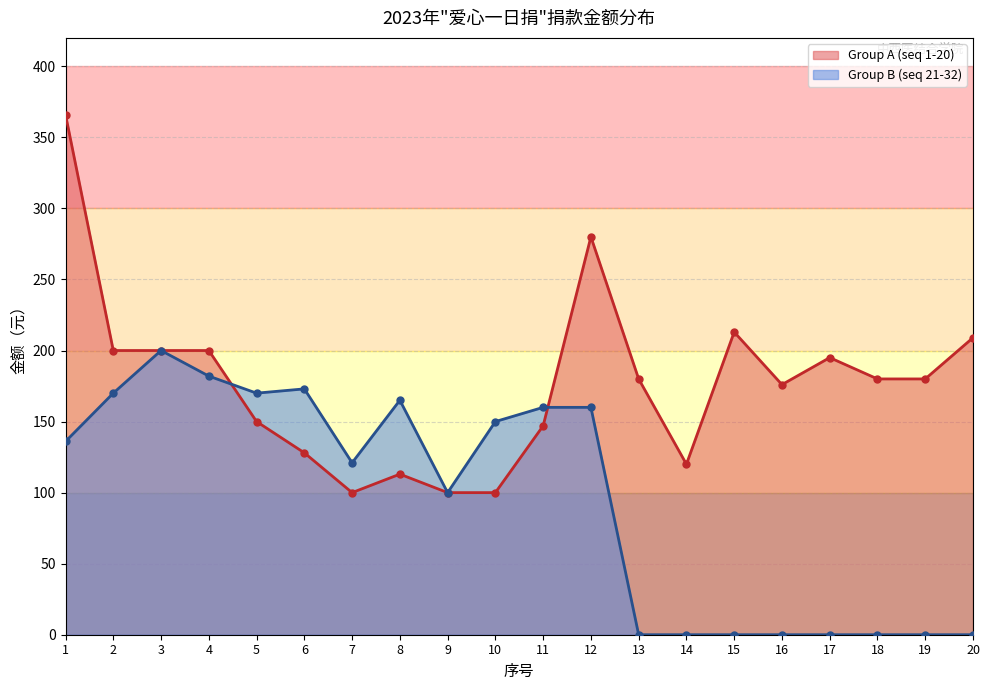

Where do Group B (seq 21-32) and Group A (seq 1-20) first cross each other?

4 and 5